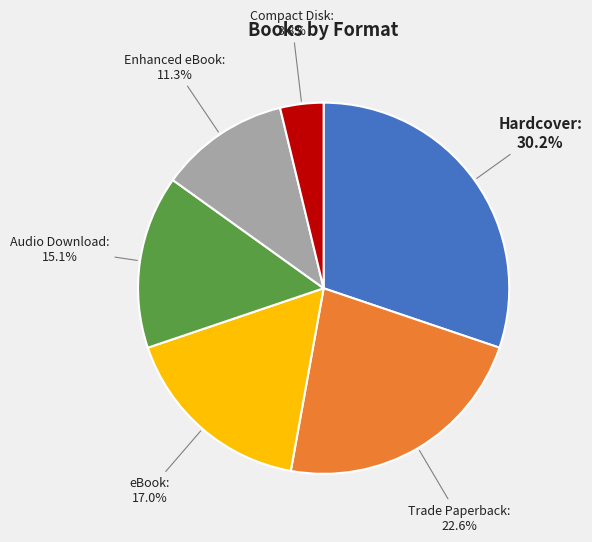

Does eBook represent more than half of the total?

No